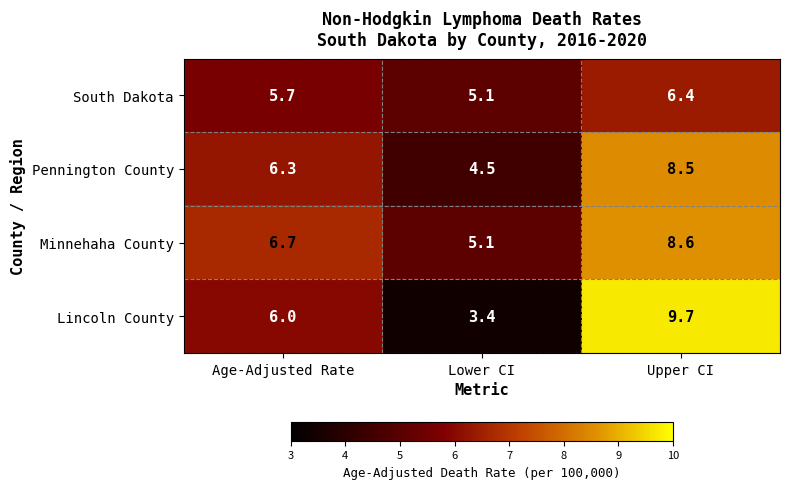

Rank the series by their maximum value, from highest to lowest.

Lincoln County, Minnehaha County, Pennington County, South Dakota